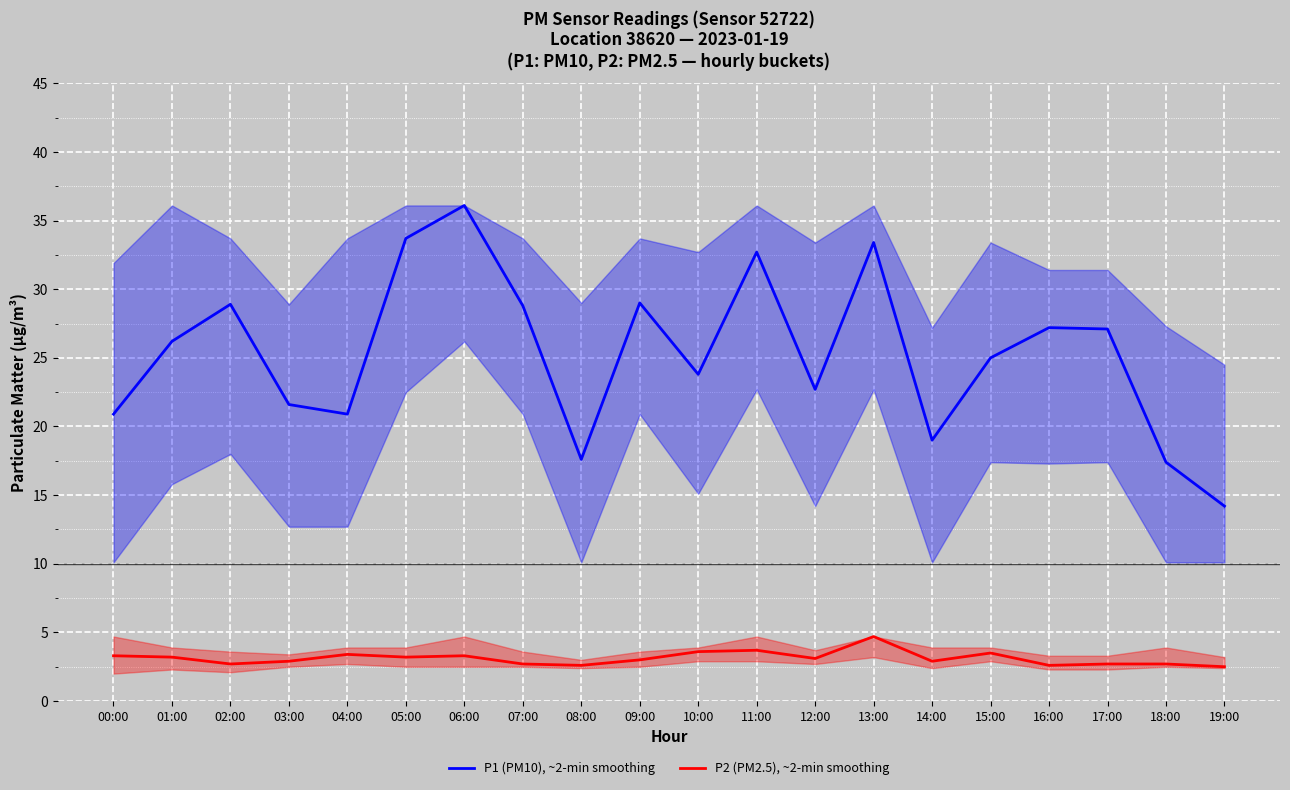

What are all the series names shown in the legend?

P1 (PM10), ~2-min smoothing, P2 (PM2.5), ~2-min smoothing